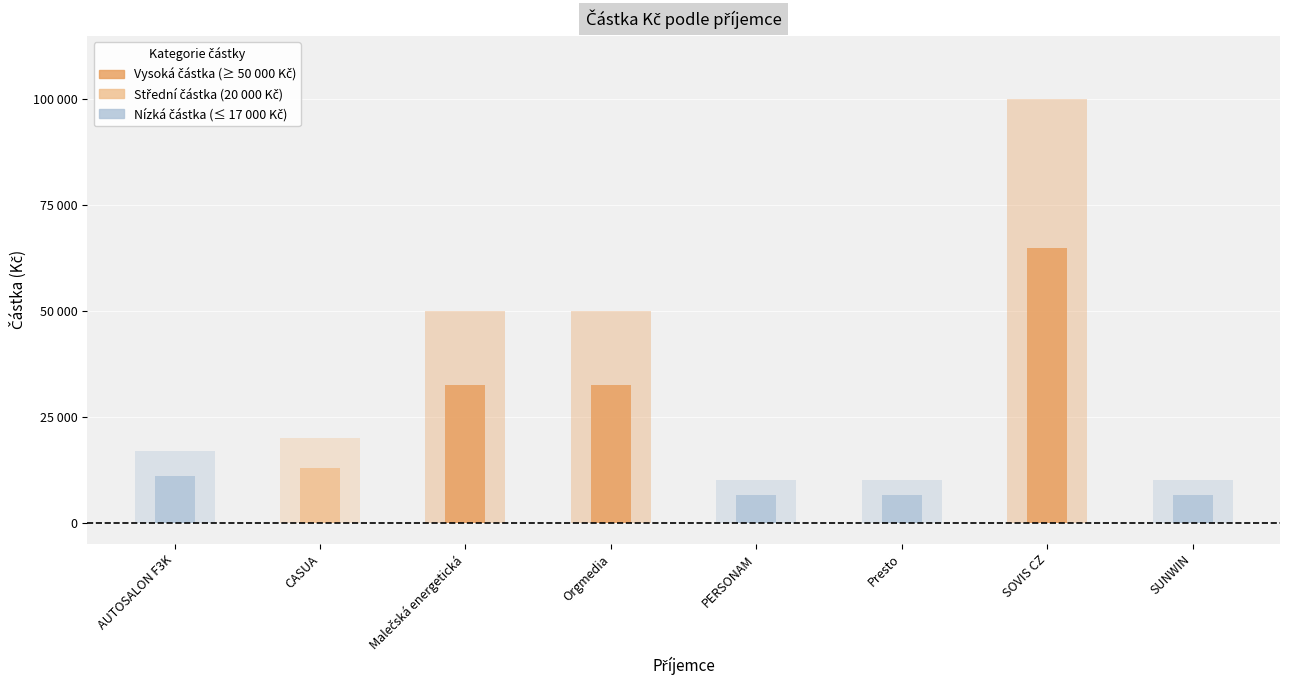

List the labels in order of value, smallest first.

PERSONAM, Presto, SUNWIN, AUTOSALON F3K, CASUA, Malečská energetická, Orgmedia, SOVIS CZ